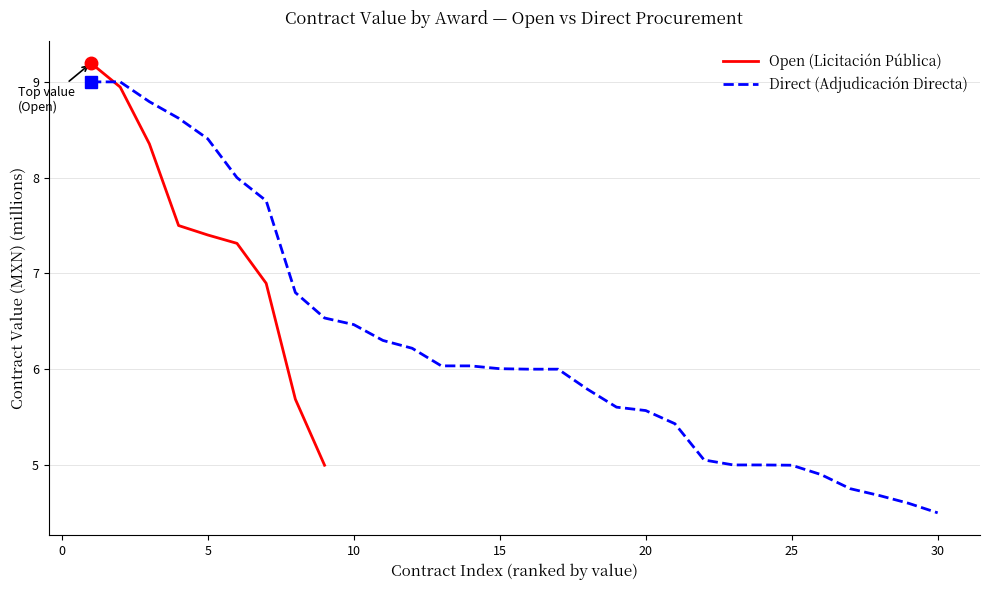

What is the minimum value for Direct (Adjudicación Directa)?

4.5